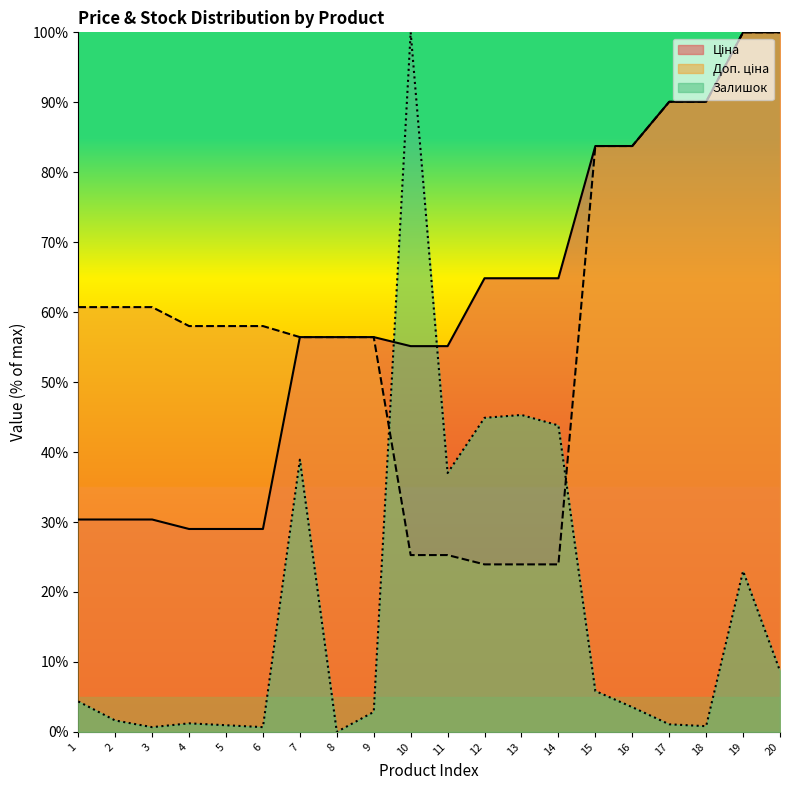

Reading left to right, list all the values displayed in this chart.

Ціна: 1=30.4	2=30.4	3=30.4	4=29.0	5=29.0	6=29.0	7=56.4	8=56.4	9=56.4	10=55.1	11=55.1	12=64.8	13=64.8	14=64.8	15=83.7	16=83.7	17=90.1	18=90.1	19=100.0	20=100.0
Доп. ціна: 1=60.7	2=60.7	3=60.7	4=58.0	5=58.0	6=58.0	7=56.4	8=56.4	9=56.4	10=25.3	11=25.3	12=23.9	13=23.9	14=23.9	15=83.7	16=83.7	17=90.1	18=90.1	19=100.0	20=100.0
Залишок: 1=4.4	2=1.6	3=0.7	4=1.2	5=1.0	6=0.7	7=38.9	8=0.0	9=2.9	10=100.0	11=37.0	12=44.9	13=45.3	14=43.8	15=5.9	16=3.5	17=1.1	18=0.8	19=23.0	20=8.7